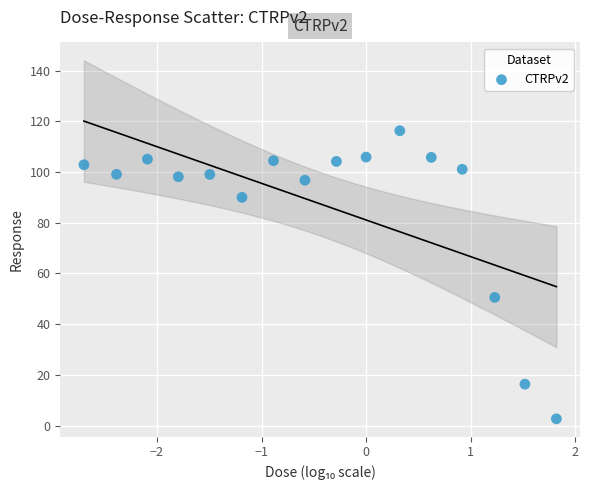

What Y value in the scatter plot is closest to 59?

50.6